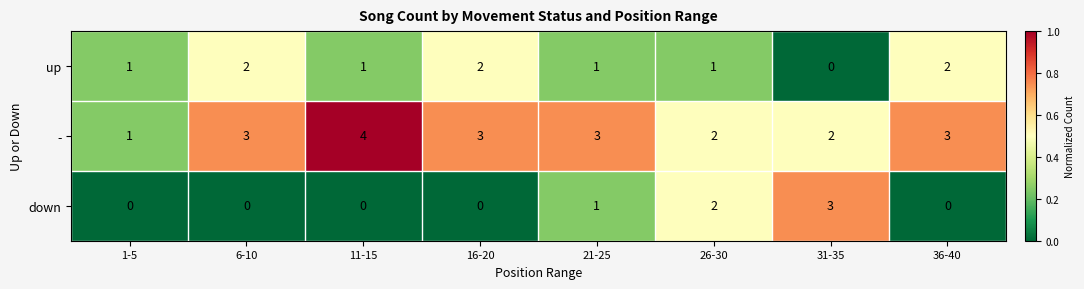

Reading left to right, list all the values displayed in this chart.

up: 1-5=1	6-10=2	11-15=1	16-20=2	21-25=1	26-30=1	31-35=0	36-40=2
-: 1-5=1	6-10=3	11-15=4	16-20=3	21-25=3	26-30=2	31-35=2	36-40=3
down: 1-5=0	6-10=0	11-15=0	16-20=0	21-25=1	26-30=2	31-35=3	36-40=0